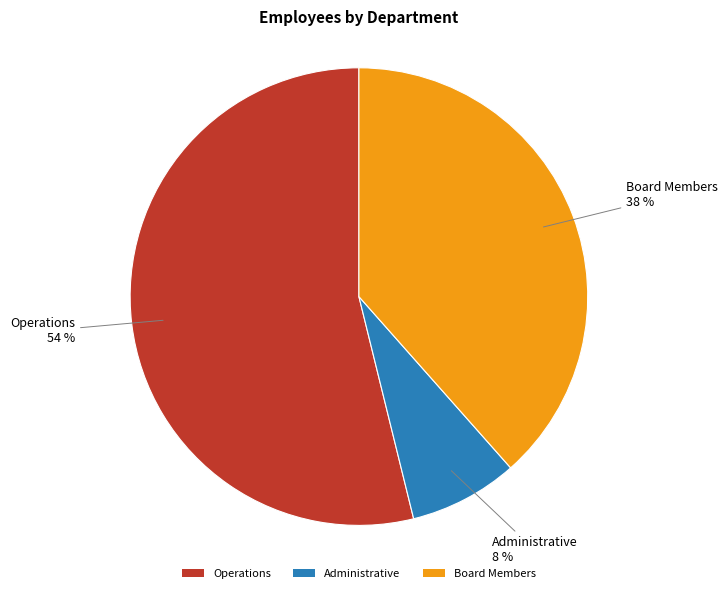

The Operations slice represents 54% of the pie. True or false?

True